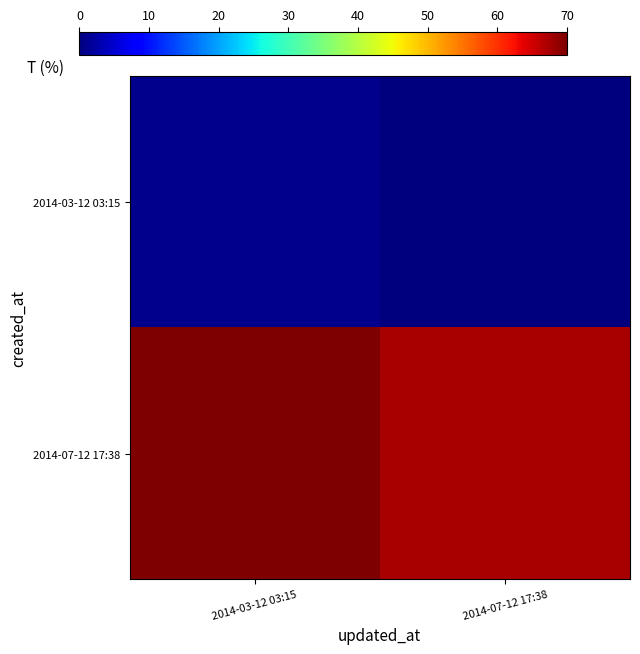

What is the maximum value shown in the chart?

70.0